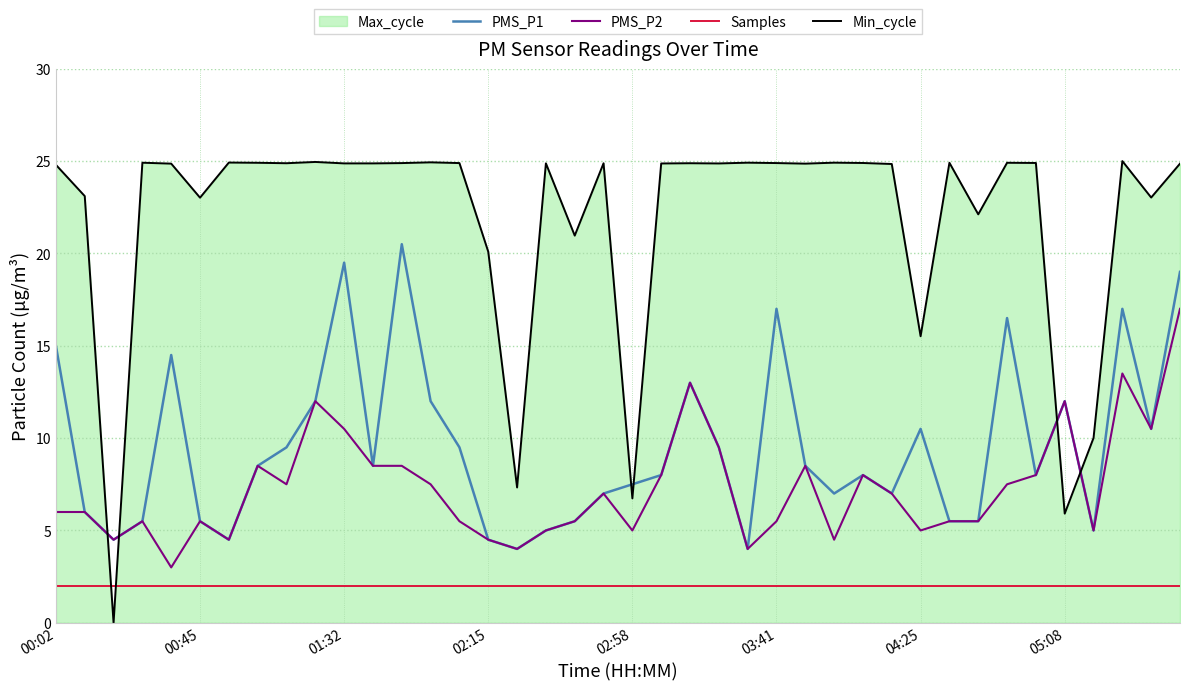

How many interior local valleys does the PMS_P2 series have?

11